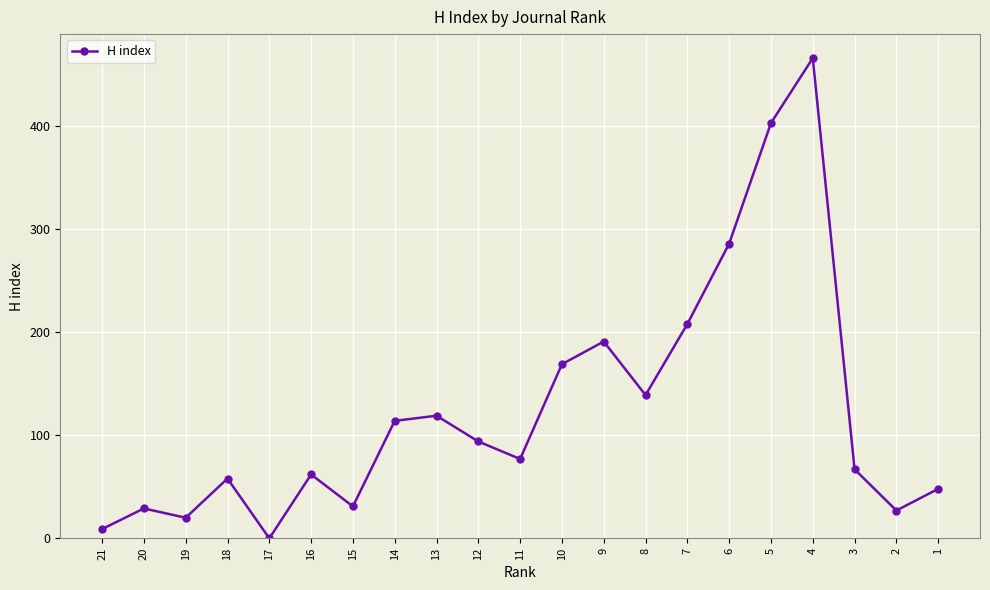

What is the maximum value shown in the chart?

466